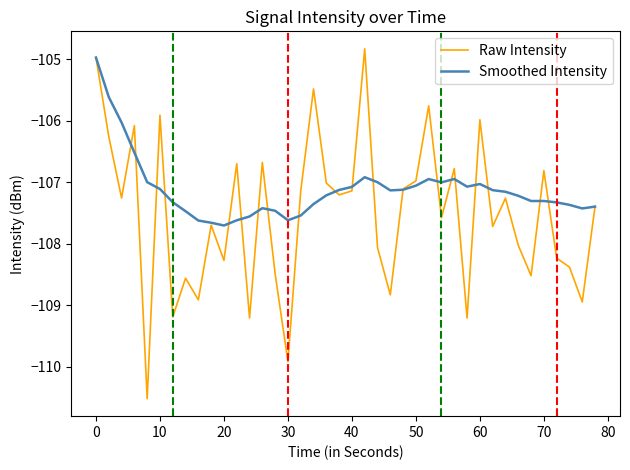

Count the number of categories in the chart.

40